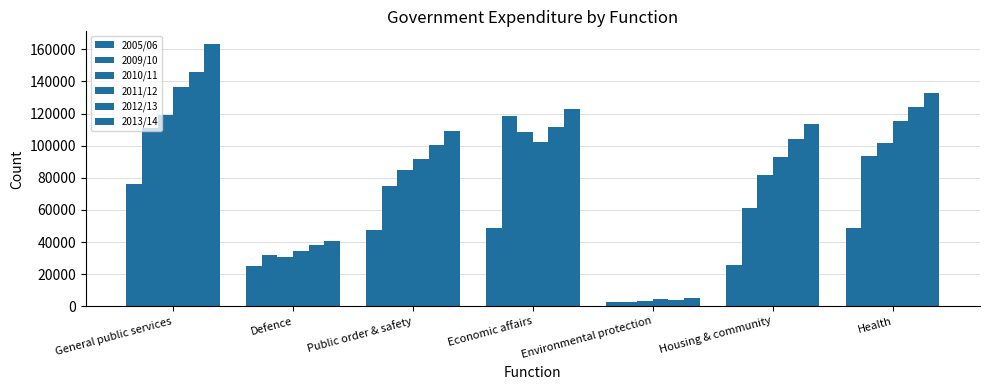

At which category does the chart reach its minimum across all series?

Environmental protection